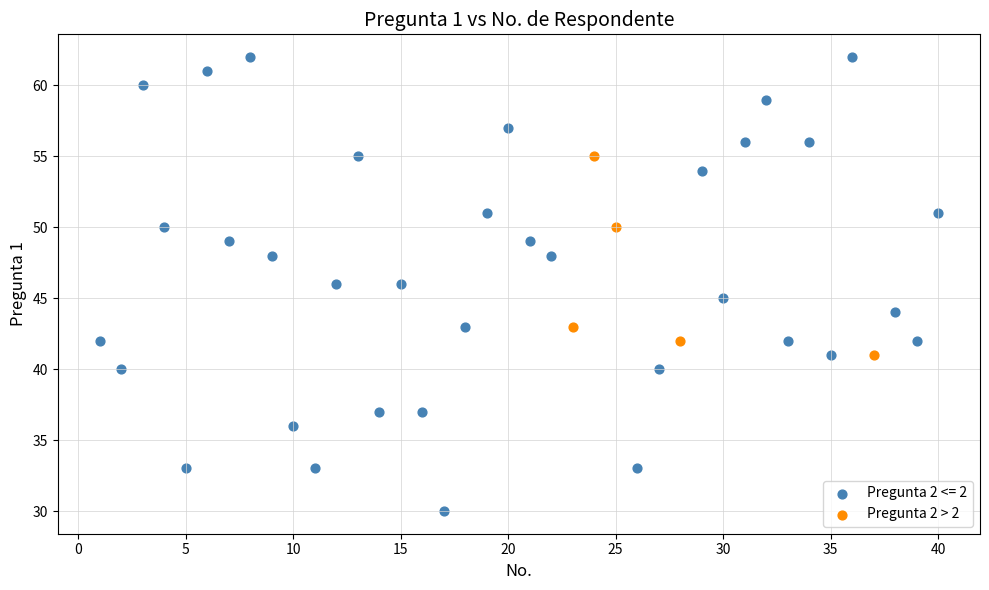

Which series has the widest spread of Y values?

Pregunta 2 <= 2